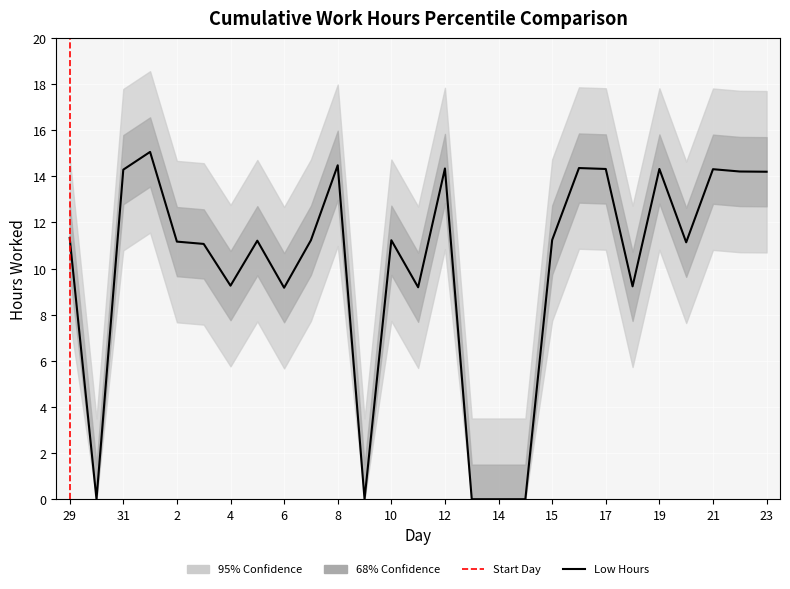

How many points are lower than both their immediate neighbors (excluding endpoints)?

7